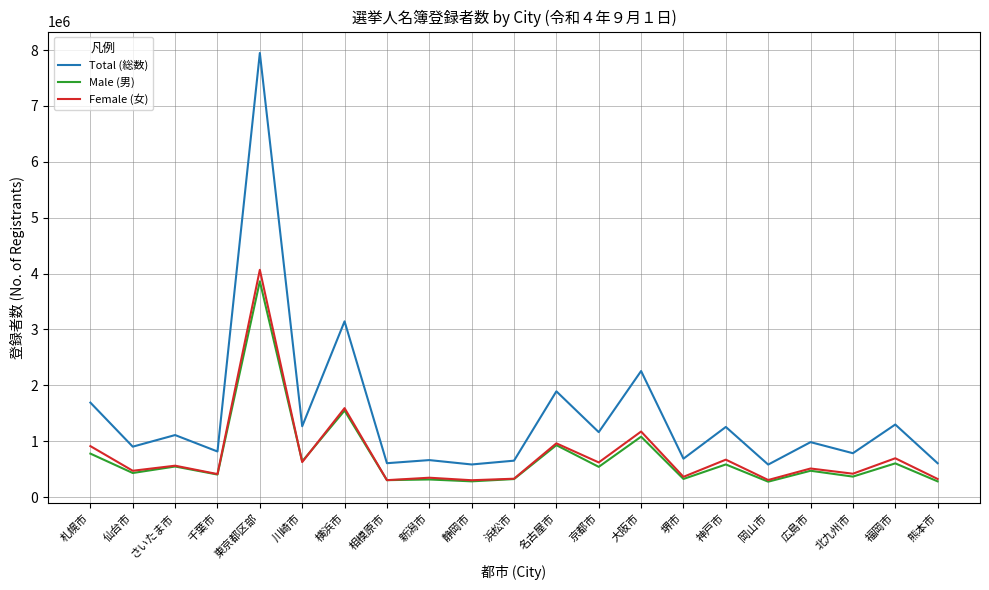

Read the Total (総数) value at 北九州市.

785110